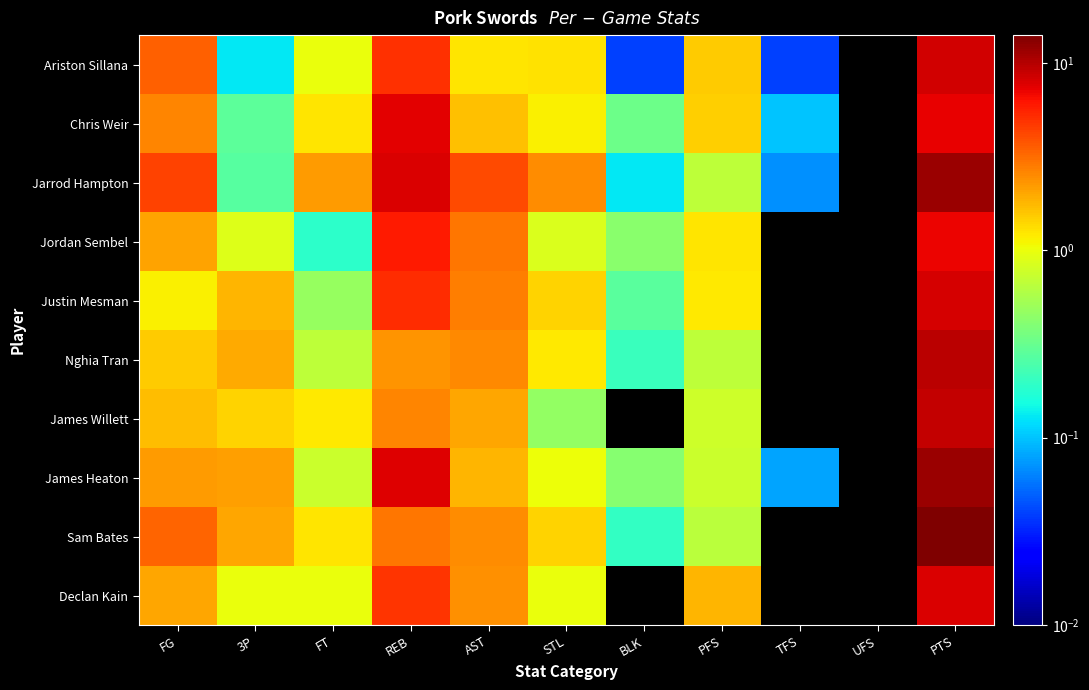

Reading left to right, extract all data points from this chart.

Ariston Sillana: FG=3.4	3P=0.1	FT=1.0	REB=5.0	AST=1.3	STL=1.3	BLK=0.0	PFS=1.5	TFS=0.0	UFS=0.0	PTS=8.3
Chris Weir: FG=2.6	3P=0.3	FT=1.2	REB=7.5	AST=1.7	STL=1.1	BLK=0.3	PFS=1.5	TFS=0.1	UFS=0.0	PTS=7.3
Jarrod Hampton: FG=4.3	3P=0.3	FT=2.2	REB=7.9	AST=4.1	STL=2.5	BLK=0.1	PFS=0.7	TFS=0.1	UFS=0.0	PTS=11.7
Jordan Sembel: FG=2.1	3P=0.9	FT=0.2	REB=5.9	AST=2.9	STL=0.9	BLK=0.4	PFS=1.2	TFS=0.0	UFS=0.0	PTS=7.1
Justin Mesman: FG=1.2	3P=1.8	FT=0.5	REB=5.2	AST=2.8	STL=1.4	BLK=0.3	PFS=1.2	TFS=0.0	UFS=0.0	PTS=8.2
Nghia Tran: FG=1.5	3P=1.9	FT=0.7	REB=2.3	AST=2.5	STL=1.2	BLK=0.2	PFS=0.7	TFS=0.0	UFS=0.0	PTS=9.6
James Willett: FG=1.7	3P=1.5	FT=1.2	REB=2.6	AST=2.0	STL=0.5	BLK=0.0	PFS=0.8	TFS=0.0	UFS=0.0	PTS=9.0
James Heaton: FG=2.2	3P=2.2	FT=0.8	REB=7.7	AST=1.8	STL=1.0	BLK=0.4	PFS=0.8	TFS=0.1	UFS=0.0	PTS=11.7
Sam Bates: FG=3.4	3P=2.0	FT=1.2	REB=3.0	AST=2.5	STL=1.4	BLK=0.2	PFS=0.7	TFS=0.0	UFS=0.0	PTS=14.1
Declan Kain: FG=2.0	3P=1.0	FT=1.0	REB=4.9	AST=2.4	STL=1.0	BLK=0.0	PFS=1.8	TFS=0.0	UFS=0.0	PTS=8.0